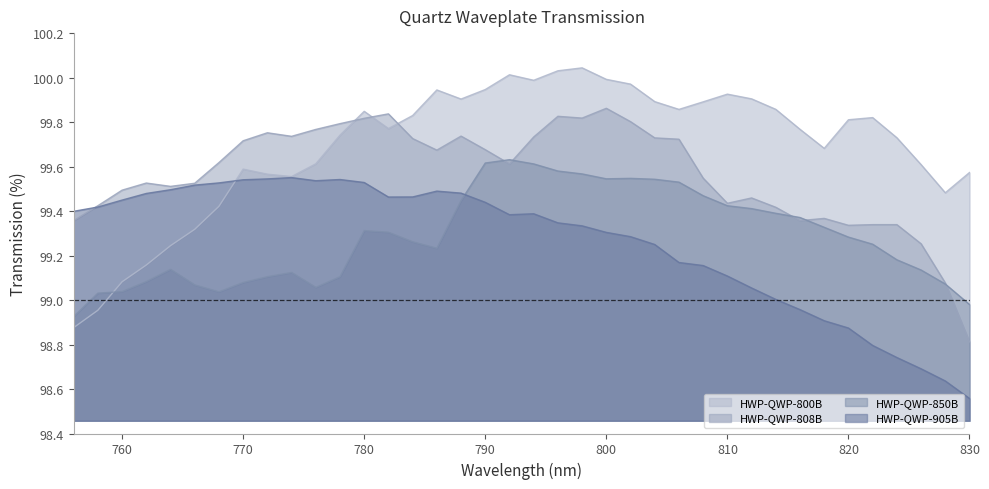

What are all the series names shown in the legend?

HWP-QWP-800B, HWP-QWP-808B, HWP-QWP-850B, HWP-QWP-905B